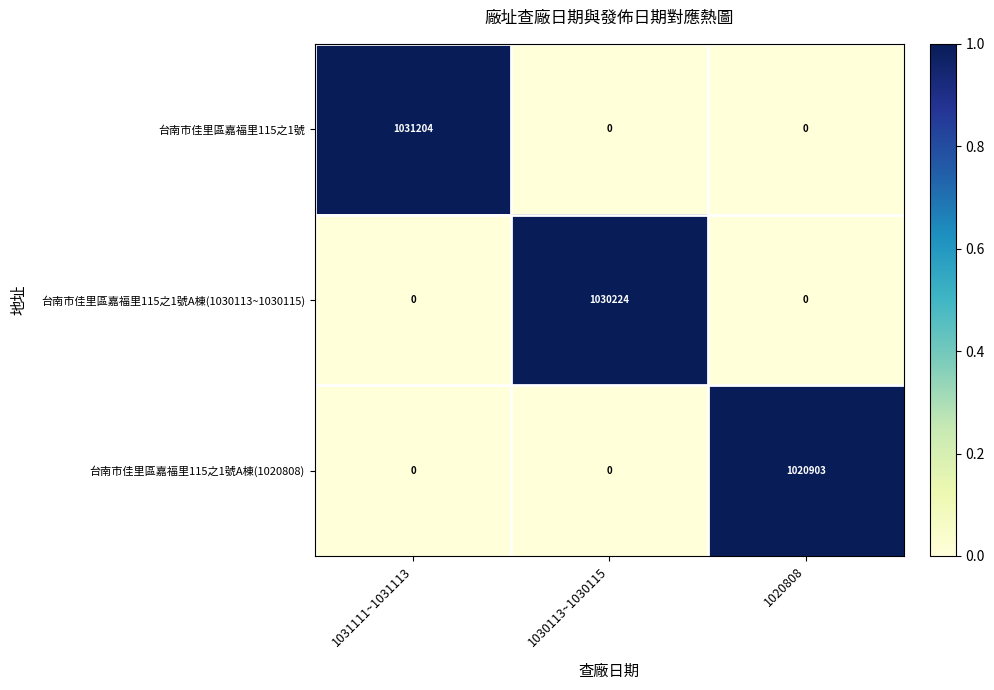

The value of 台南市佳里區嘉福里115之1號 at 1030113~1030115 is 0. True or false?

True